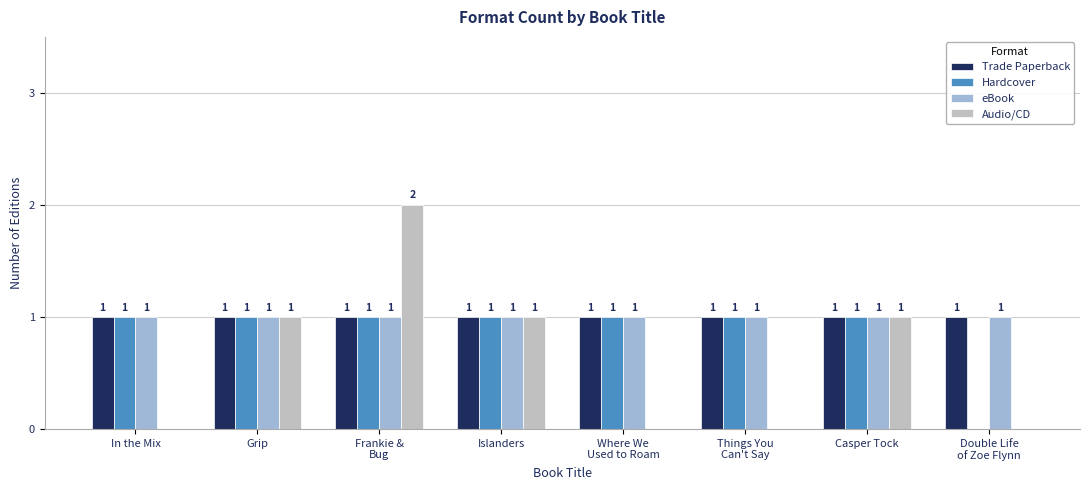

The Audio/CD series shows 1 at In the Mix. True or false?

False